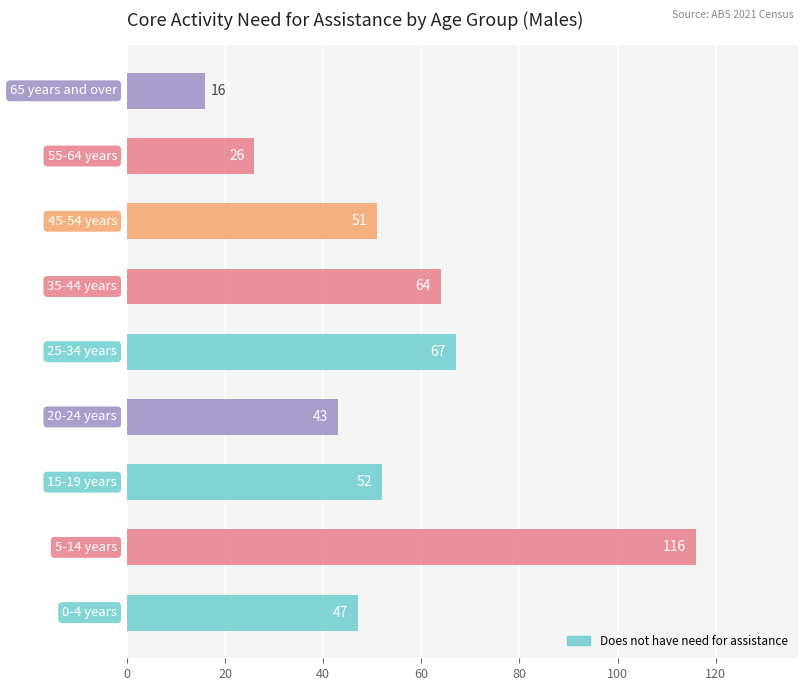

What is the average value?

54